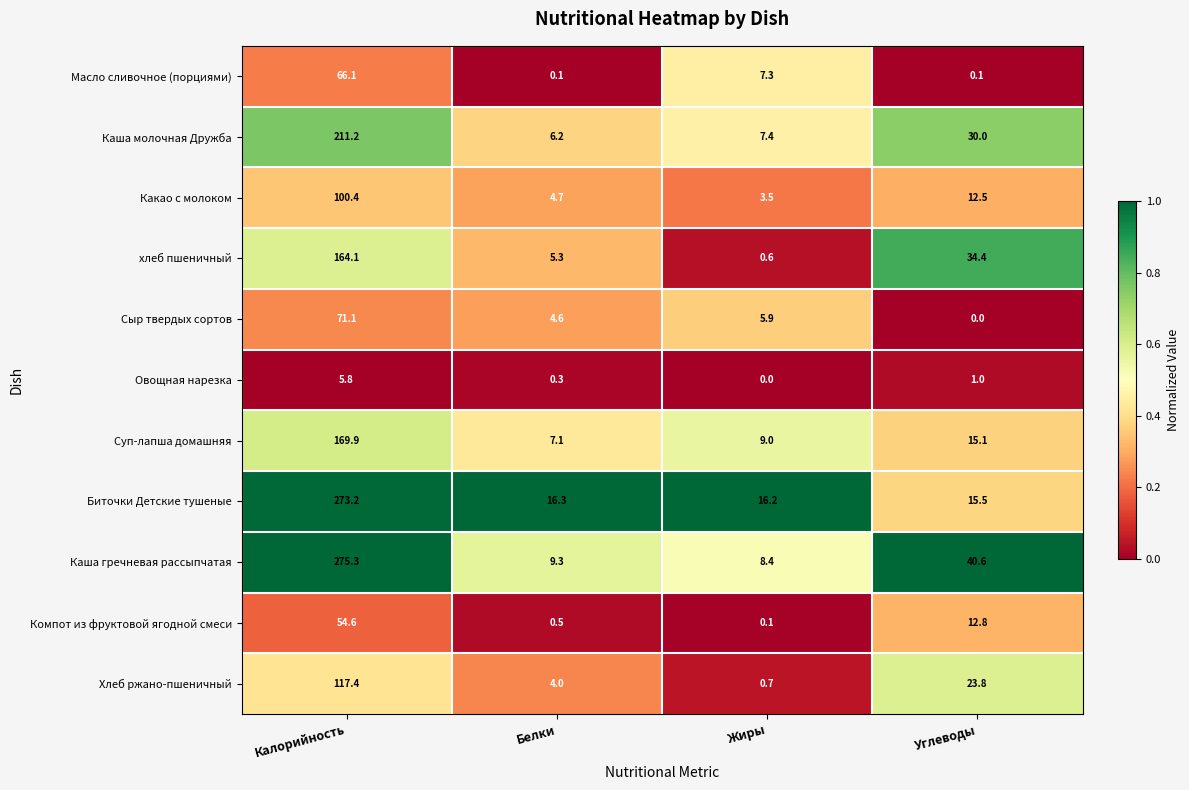

Rank the series at Калорийность from lowest to highest value.

Овощная нарезка, Компот из фруктовой ягодной смеси, Масло сливочное (порциями), Сыр твердых сортов, Какао с молоком, Хлеб ржано-пшеничный, хлеб пшеничный, Суп-лапша домашняя, Каша молочная Дружба, Биточки Детские тушеные, Каша гречневая рассыпчатая